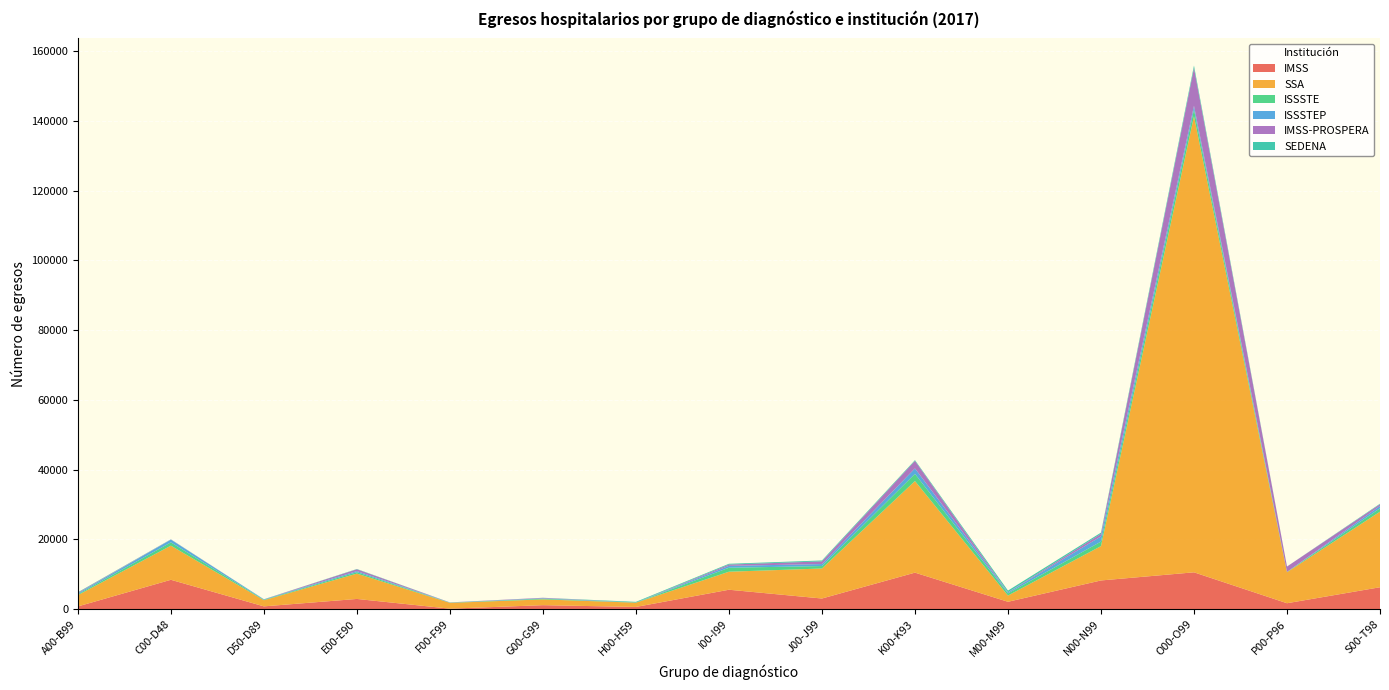

Reading left to right, transcribe all the data shown in this chart.

IMSS: A00-B99=782	C00-D48=8416	D50-D89=798	E00-E90=2924	F00-F99=138	G00-G99=1141	H00-H59=633	I00-I99=5564	J00-J99=3049	K00-K93=10466	M00-M99=2111	N00-N99=8225	O00-O99=10558	P00-P96=1697	S00-T98=6278
SSA: A00-B99=3232	C00-D48=9782	D50-D89=1764	E00-E90=7262	F00-F99=1666	G00-G99=1654	H00-H59=1216	I00-I99=5166	J00-J99=8604	K00-K93=26254	M00-M99=1782	N00-N99=9844	O00-O99=130736	P00-P96=8888	S00-T98=21662
ISSSTE: A00-B99=261	C00-D48=947	D50-D89=127	E00-E90=415	F00-F99=53	G00-G99=199	H00-H59=33	I00-I99=1139	J00-J99=705	K00-K93=2060	M00-M99=629	N00-N99=1296	O00-O99=1934	P00-P96=89	S00-T98=972
ISSSTEP: A00-B99=264	C00-D48=784	D50-D89=119	E00-E90=312	F00-F99=34	G00-G99=130	H00-H59=10	I00-I99=539	J00-J99=567	K00-K93=1565	M00-M99=285	N00-N99=1495	O00-O99=1065	P00-P96=2	S00-T98=670
IMSS-PROSPERA: A00-B99=170	C00-D48=52	D50-D89=16	E00-E90=514	F00-F99=33	G00-G99=132	H00-H59=5	I00-I99=375	J00-J99=772	K00-K93=2164	M00-M99=54	N00-N99=740	O00-O99=10828	P00-P96=1534	S00-T98=485
SEDENA: A00-B99=130	C00-D48=35	D50-D89=14	E00-E90=85	F00-F99=16	G00-G99=8	H00-H59=195	I00-I99=224	J00-J99=255	K00-K93=205	M00-M99=460	N00-N99=338	O00-O99=693	P00-P96=5	S00-T98=157